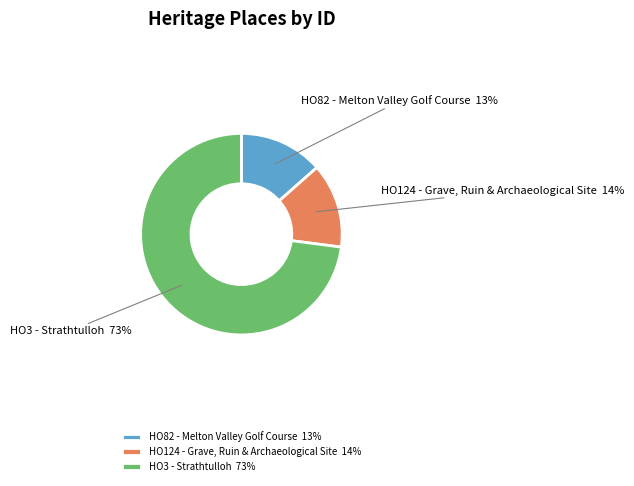

To the nearest percent, what percentage of the pie is HO82 - Melton Valley Golf Course?

13%